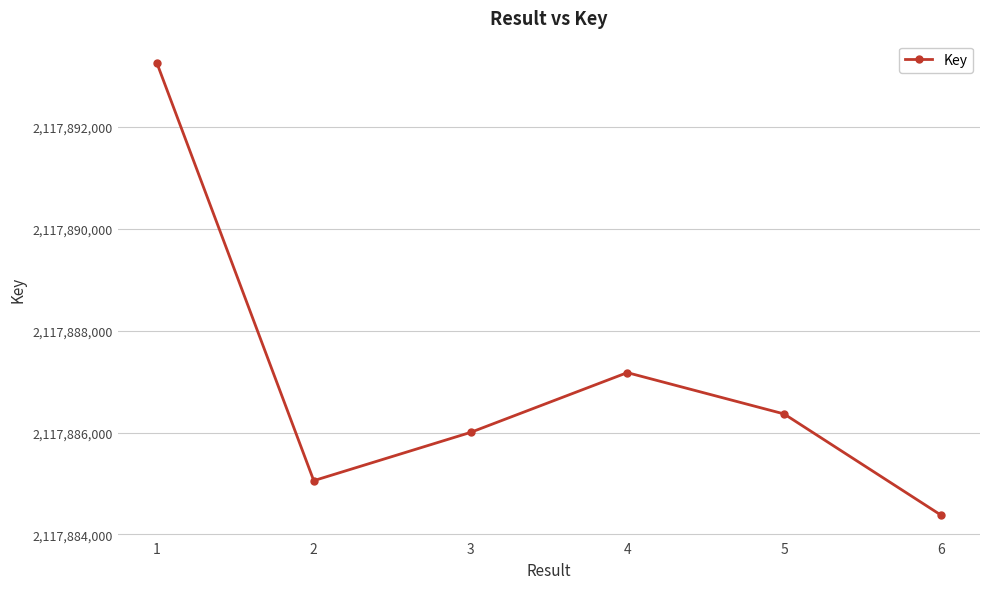

True or false: the data shows 3142196383 at 5.

False